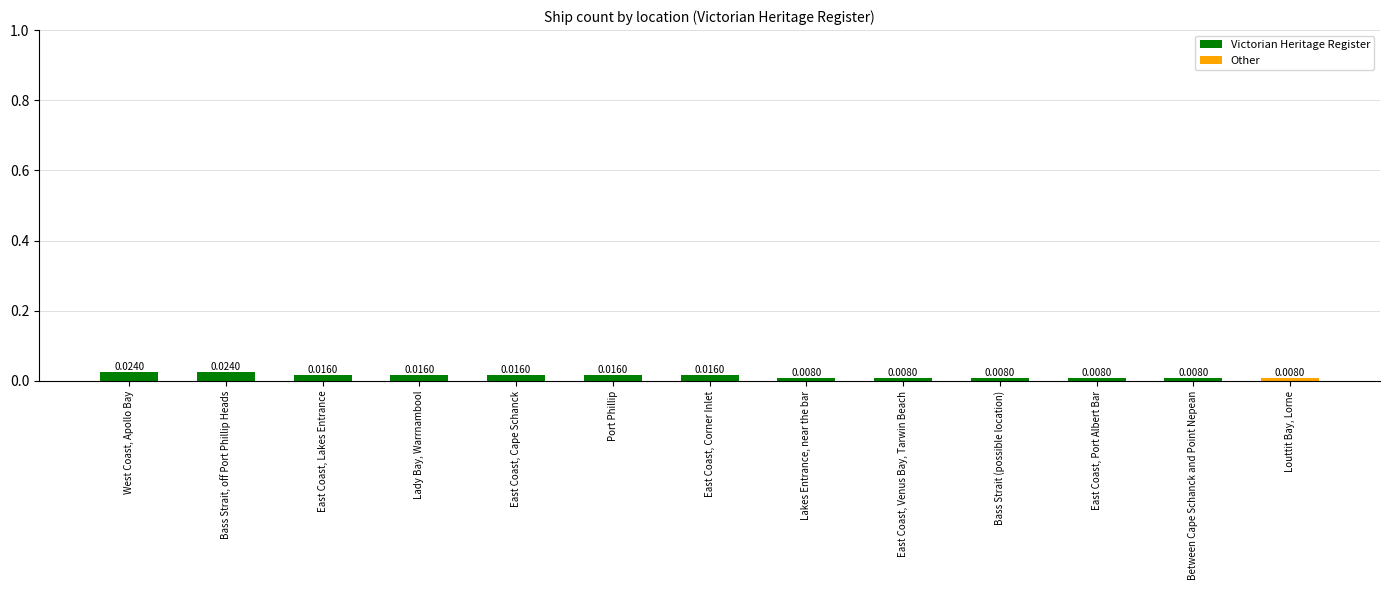

What is the label of the 2nd bar from the right?

Between Cape Schanck and Point Nepean